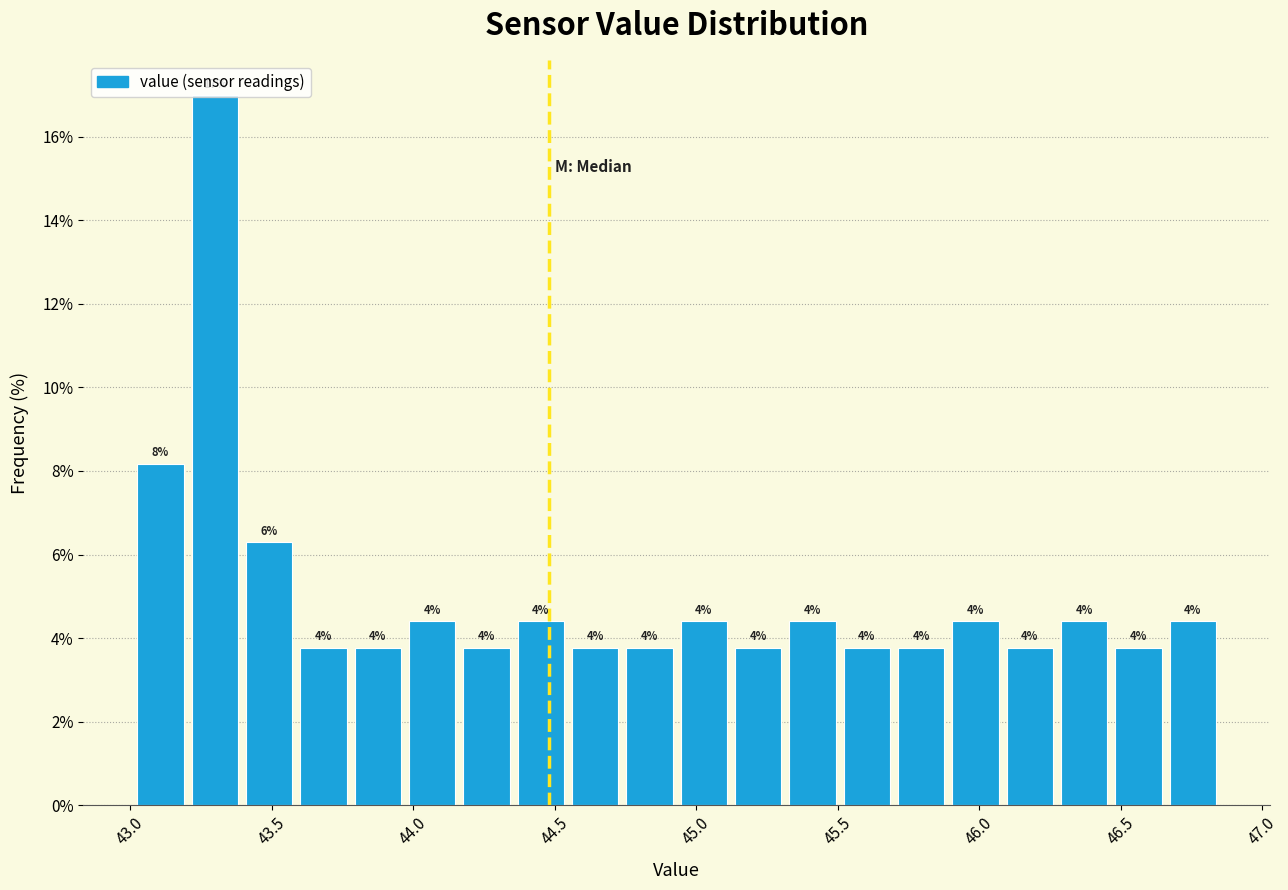

Read against the x-axis, roughly where is the centre of the tallest bar?

43.30